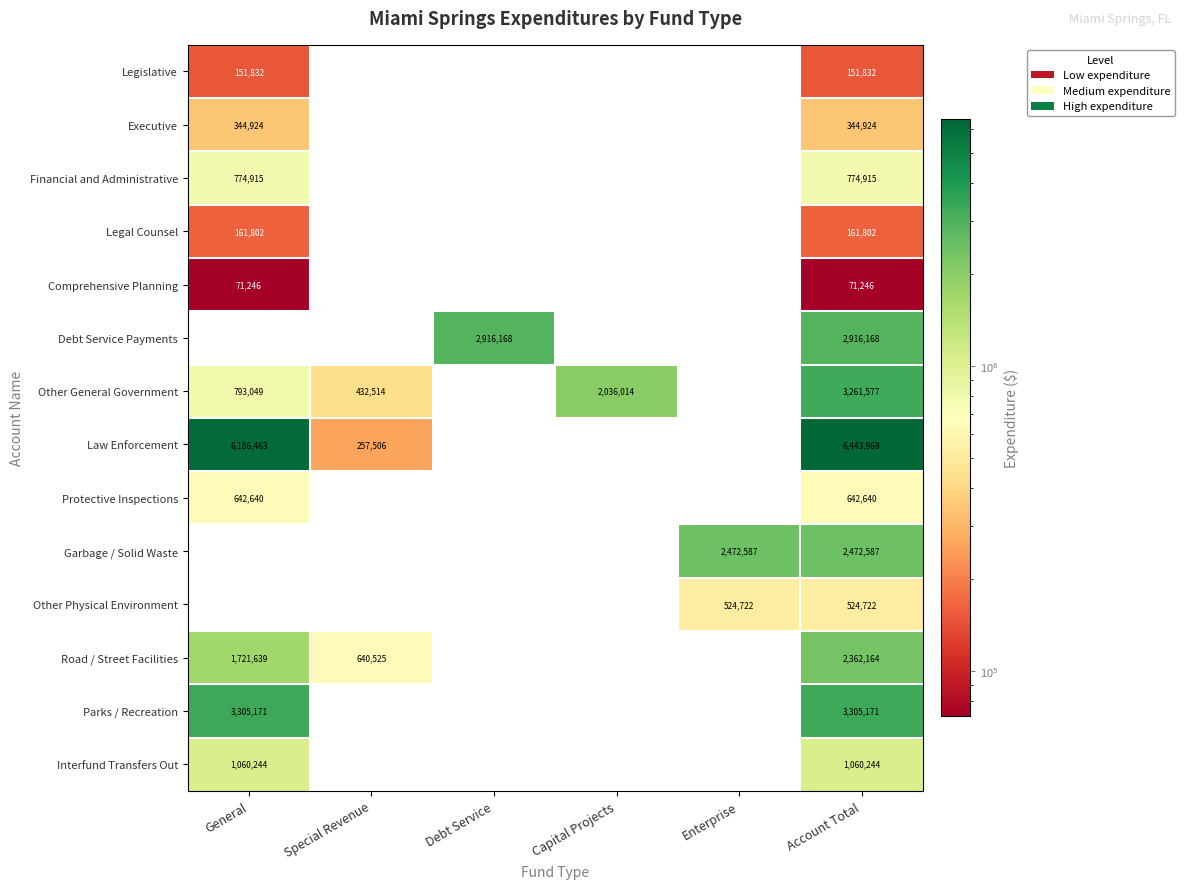

Count the Legal Counsel values in the range 0 to 161802.

6